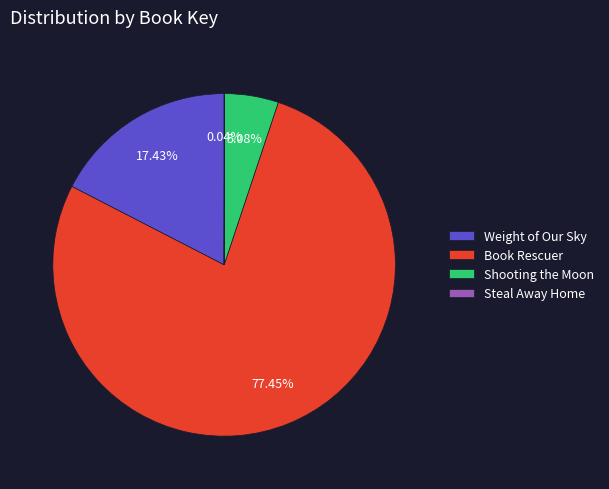

Between Book Rescuer and Shooting the Moon, which is larger?

Book Rescuer